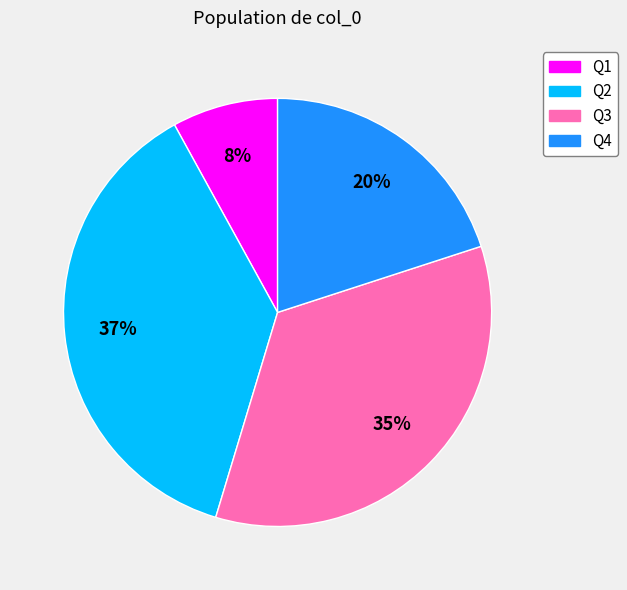

Is the sum of Q4 and Q1 greater than half?

No